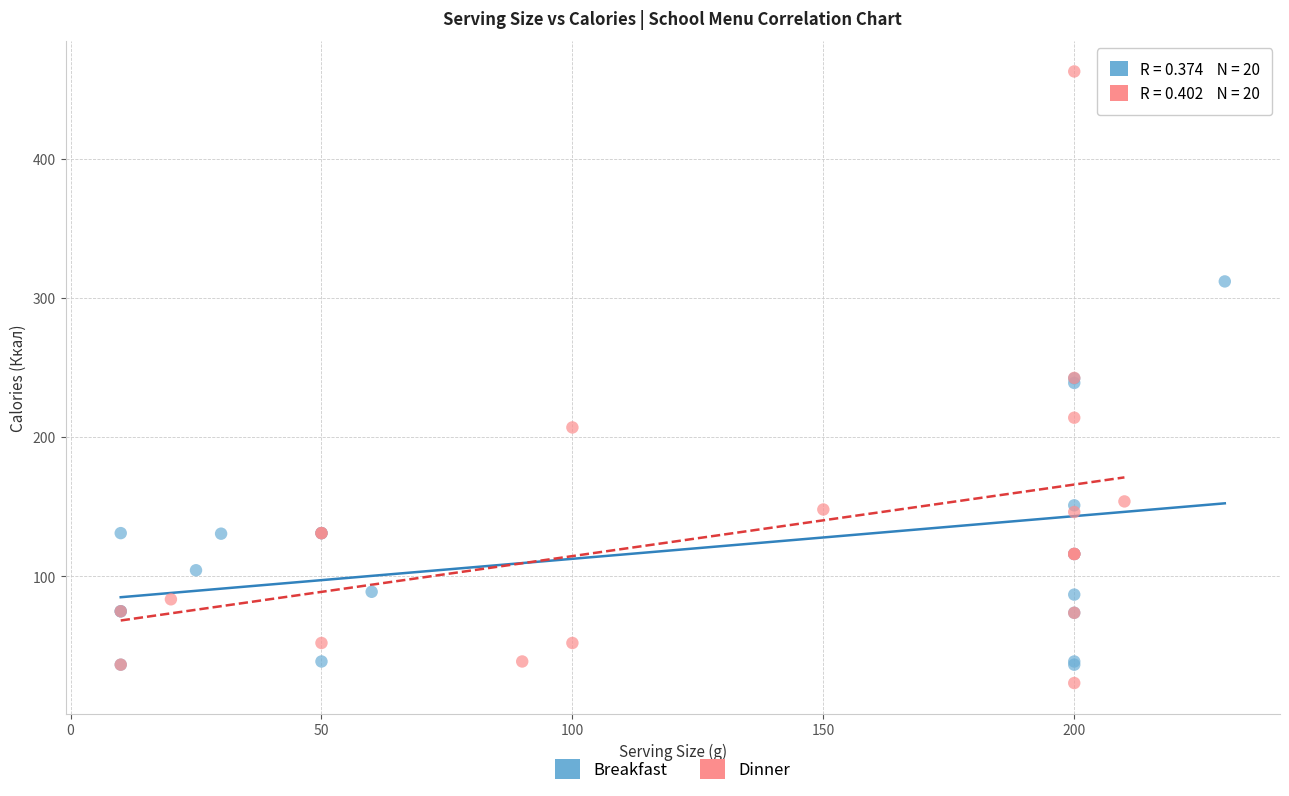

Which series reaches the maximum Y coordinate?

Dinner